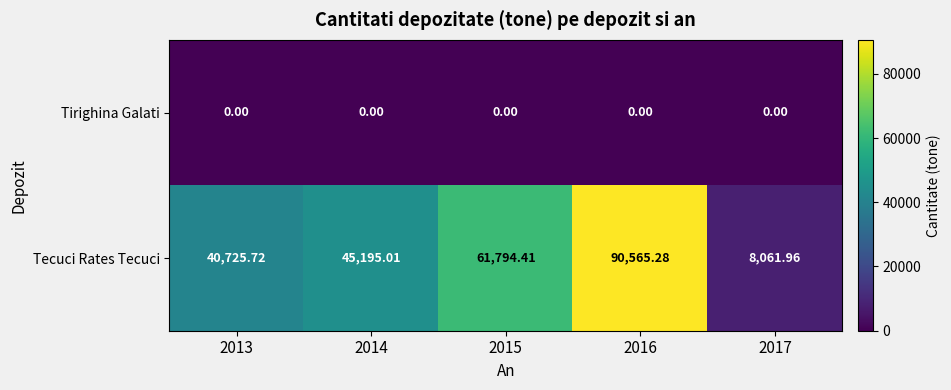

Which series has the largest range (max minus min)?

Tecuci Rates Tecuci